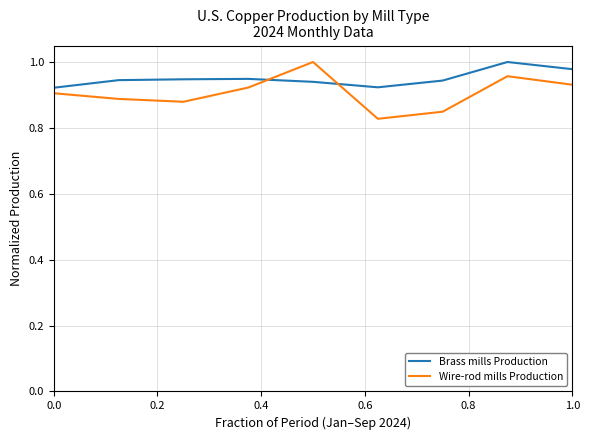

Rank the series by their average value, from lowest to highest.

Wire-rod mills Production, Brass mills Production